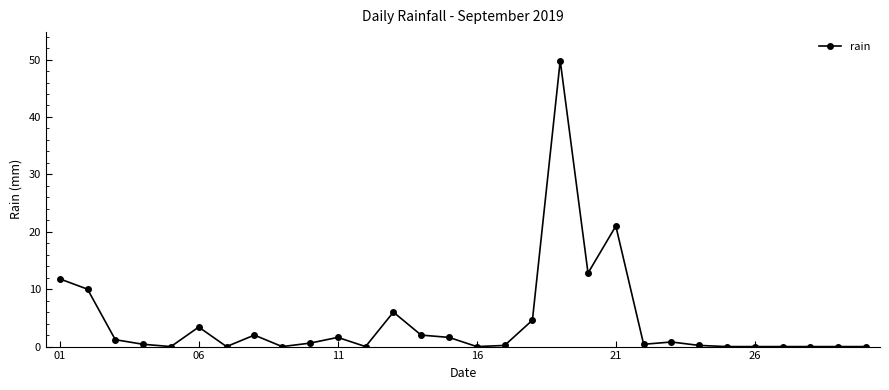

What is the difference between the maximum and minimum values?

49.8